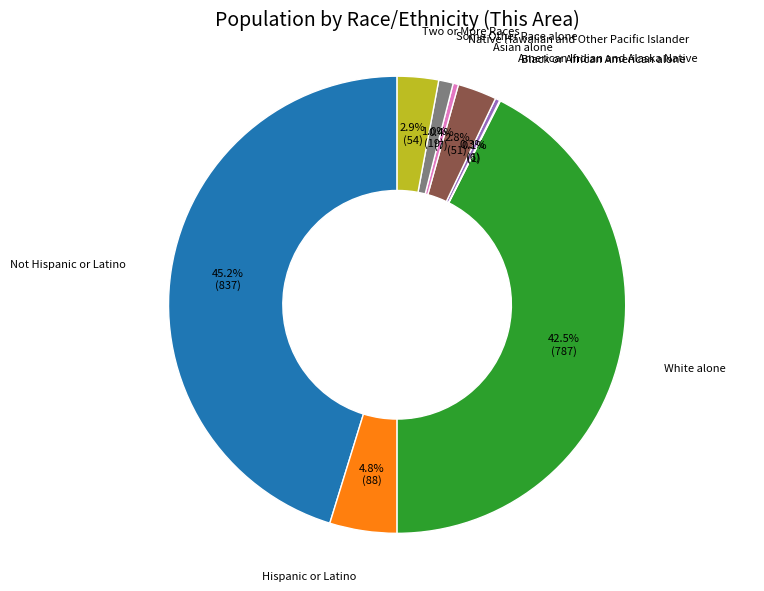

Is there a majority slice in this chart?

No